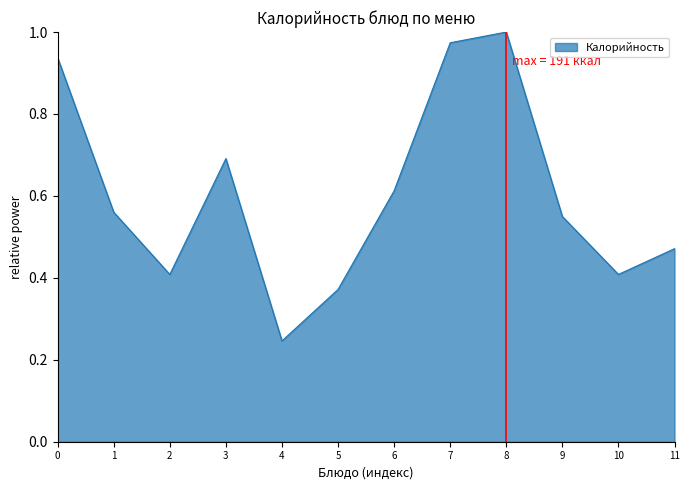

How many distinct data groups are displayed?

1